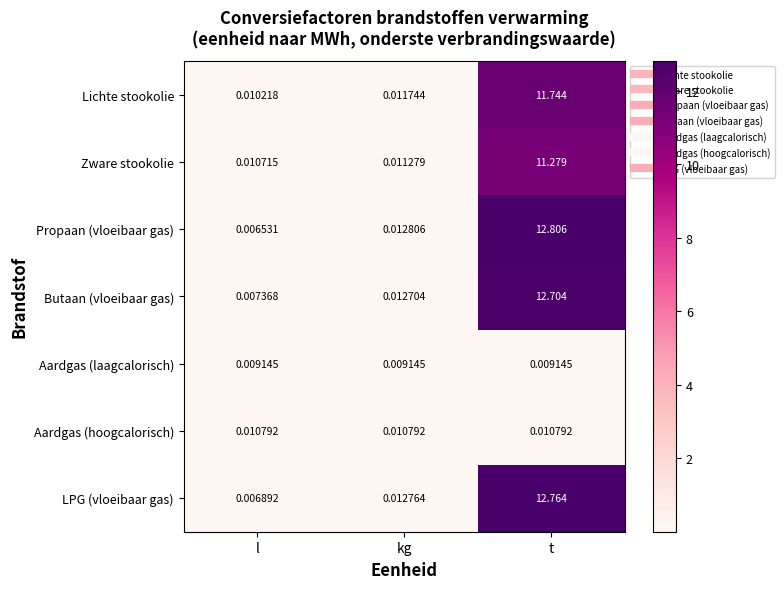

Which category has the highest value in the LPG (vloeibaar gas) series?

t